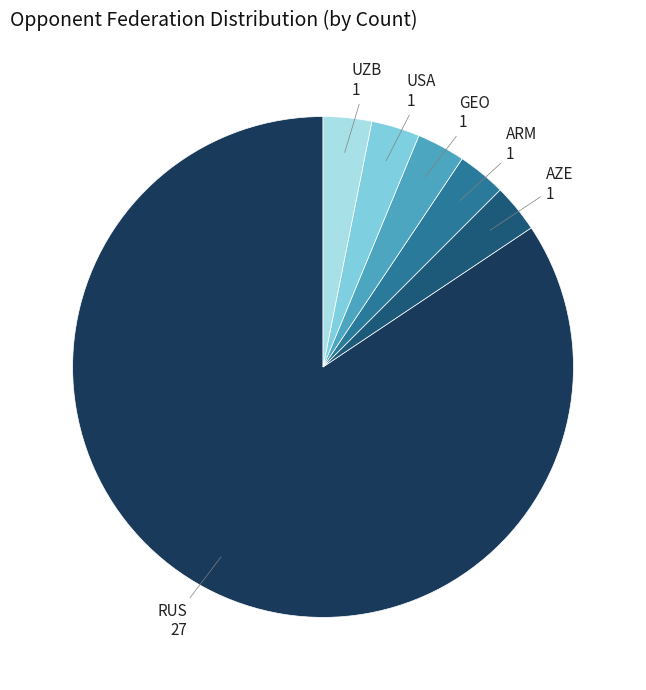

Combined, do USA and AZE account for over 50%?

No